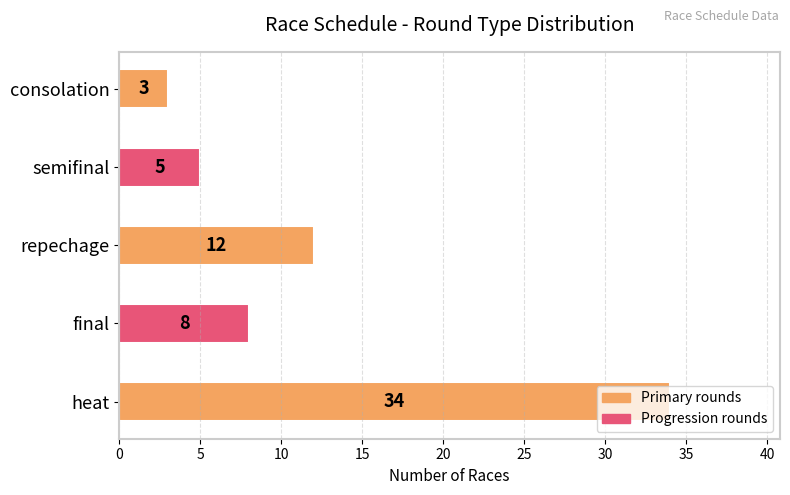

What is the greatest value displayed?

34